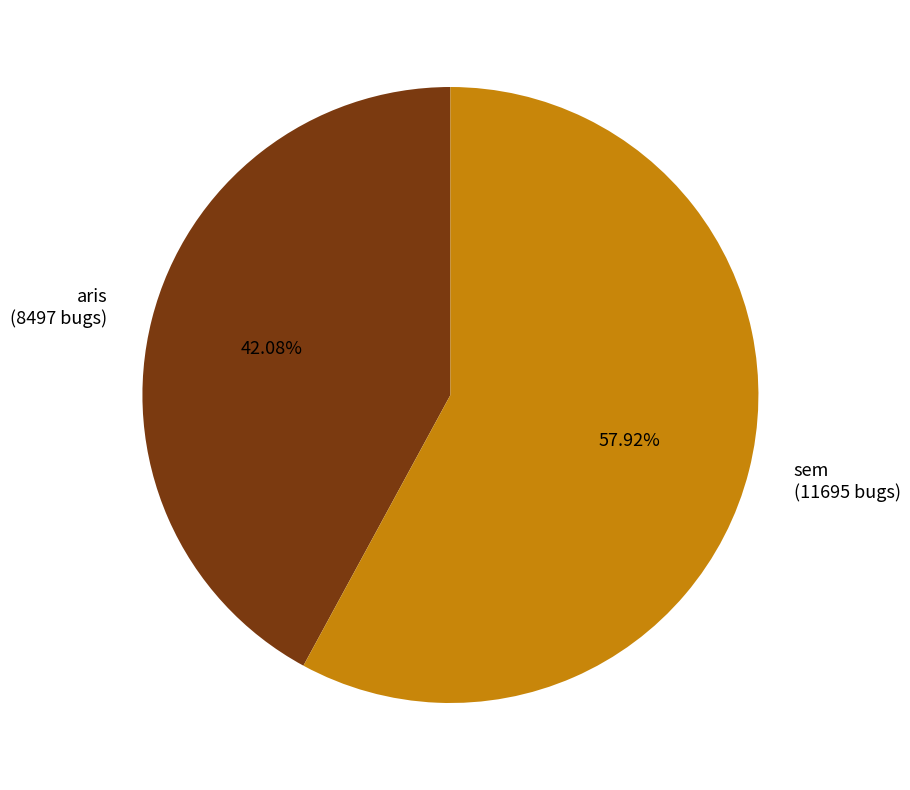

To the nearest percent, what is the difference between the sem and aris slice percentages?

16%